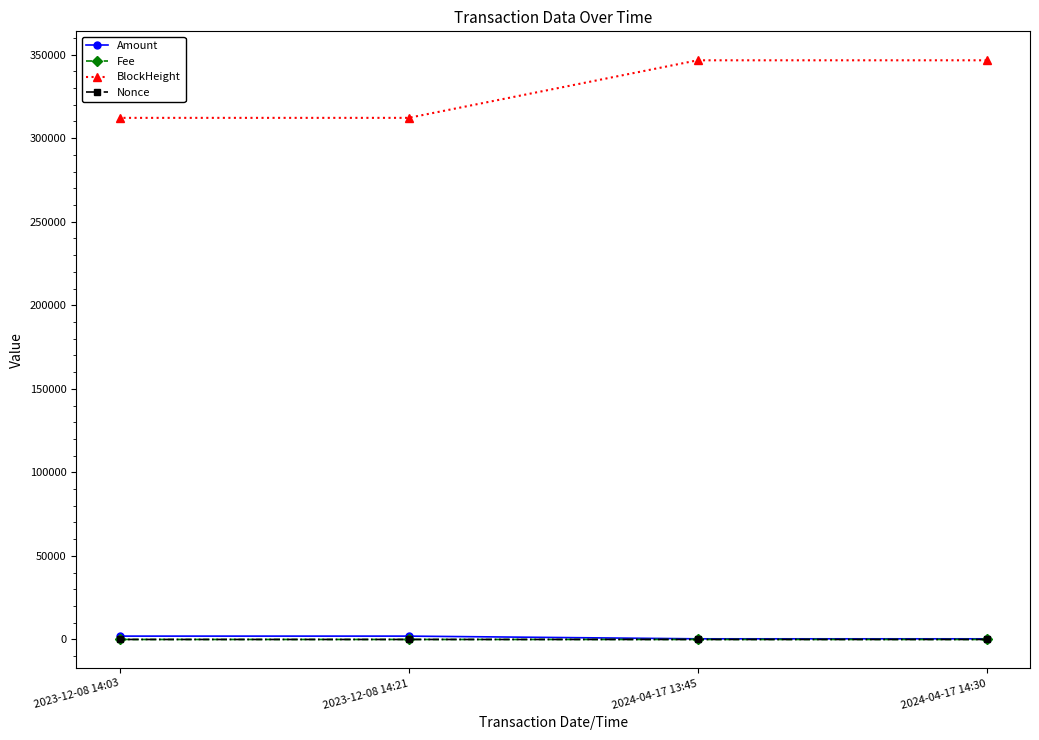

What is the difference between the second highest and minimum values in the BlockHeight series?

34446.0